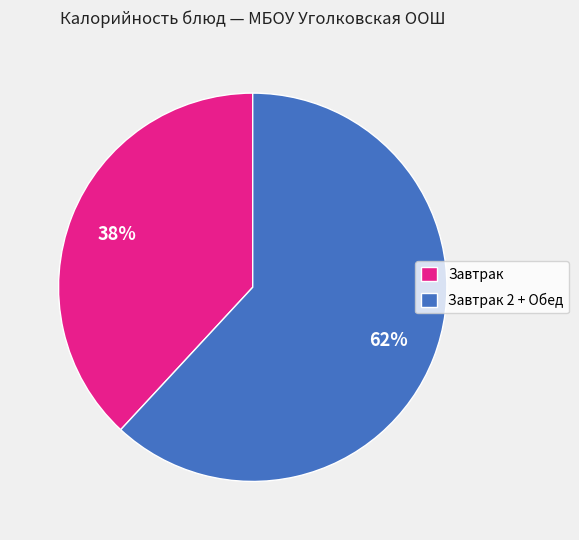

To the nearest percent, what percentage of the pie is Завтрак?

38%